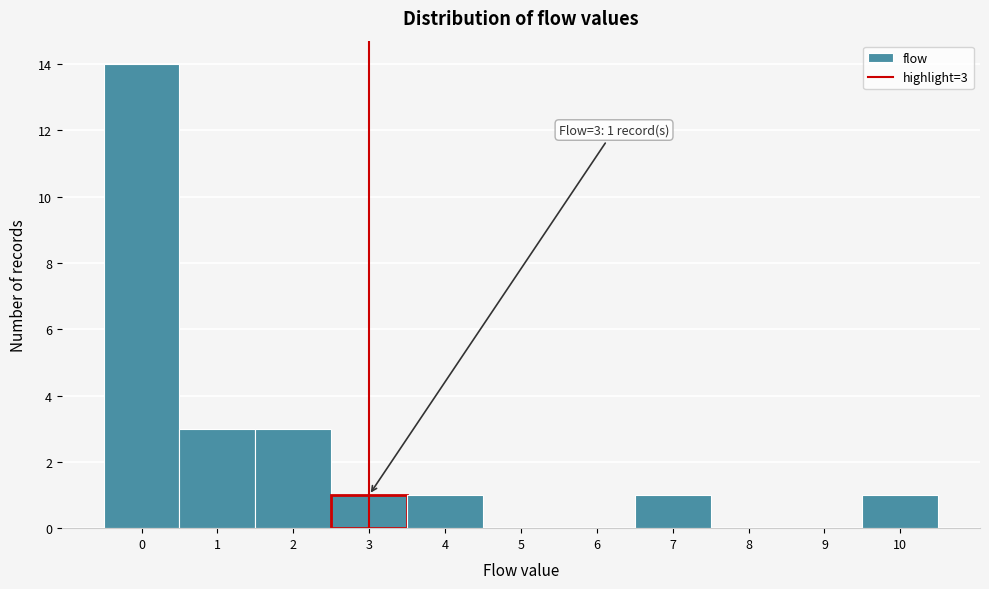

Which range on the x-axis has the tallest bar?

-0.5 to 0.5